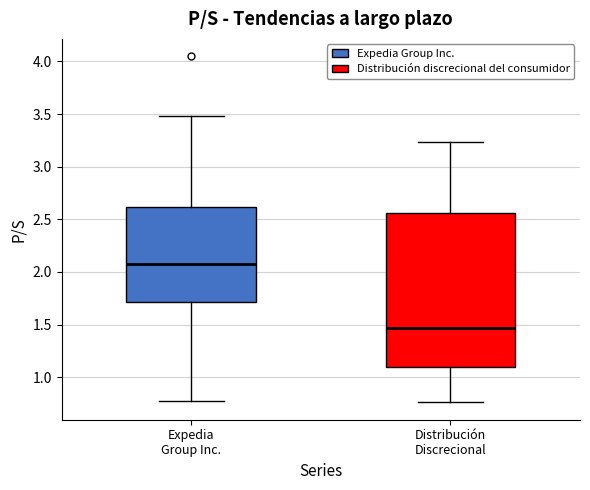

Which box is the tallest, from its lower edge to its upper edge?

Distribución Discrecional